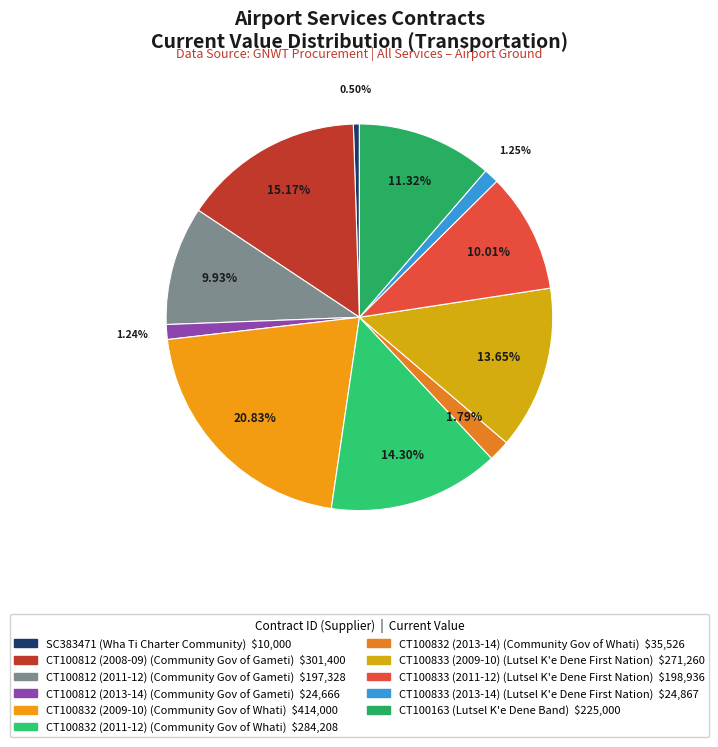

Count the number of slices in the pie.

11